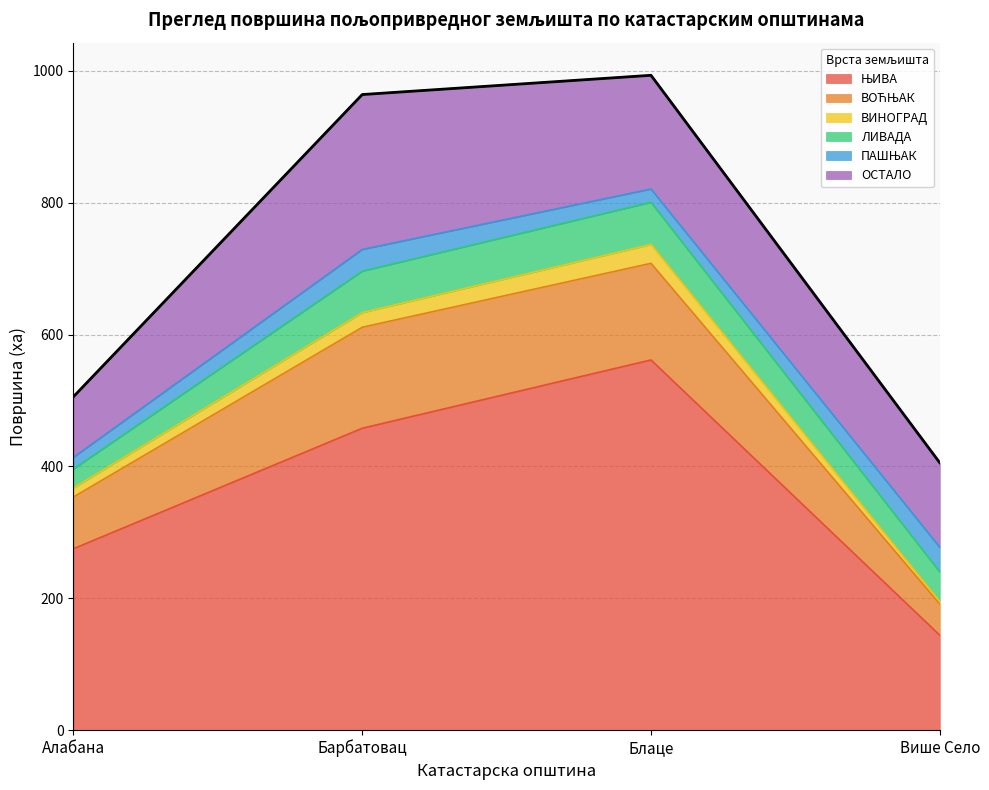

How many values in the ЛИВАДА series exceed 44?

3